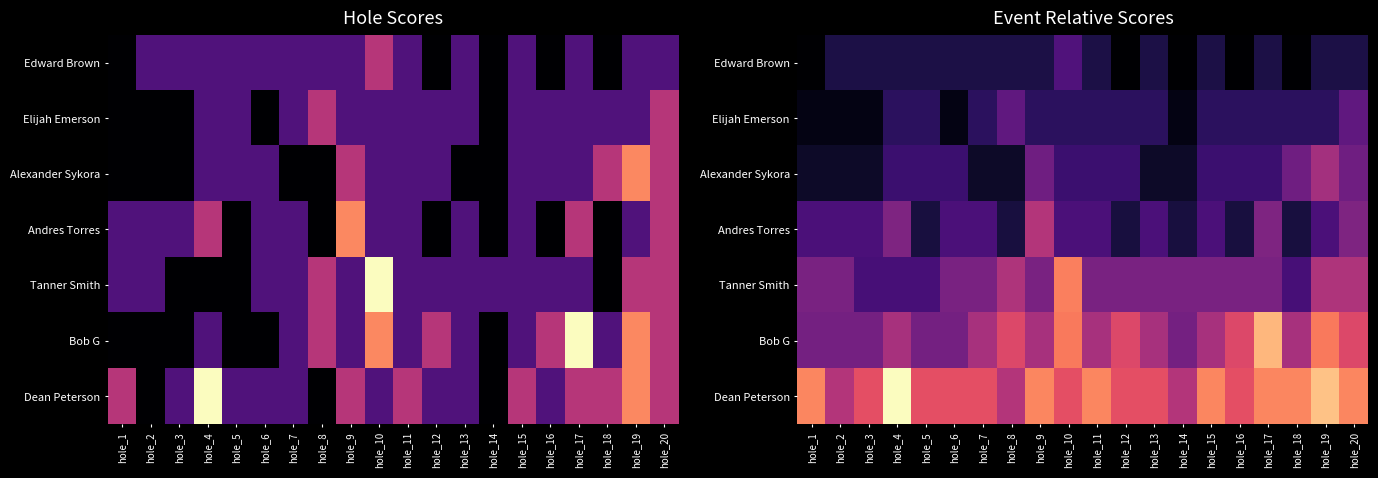

How many data points in Tanner Smith are above 2?

16